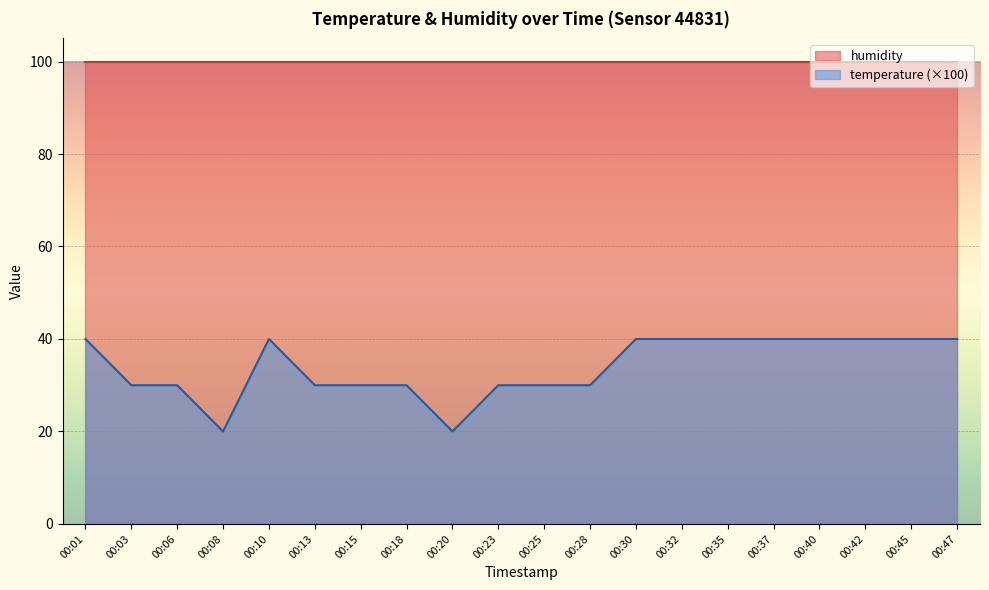

True or false: there are more than 2 points higher than both neighbors.

False